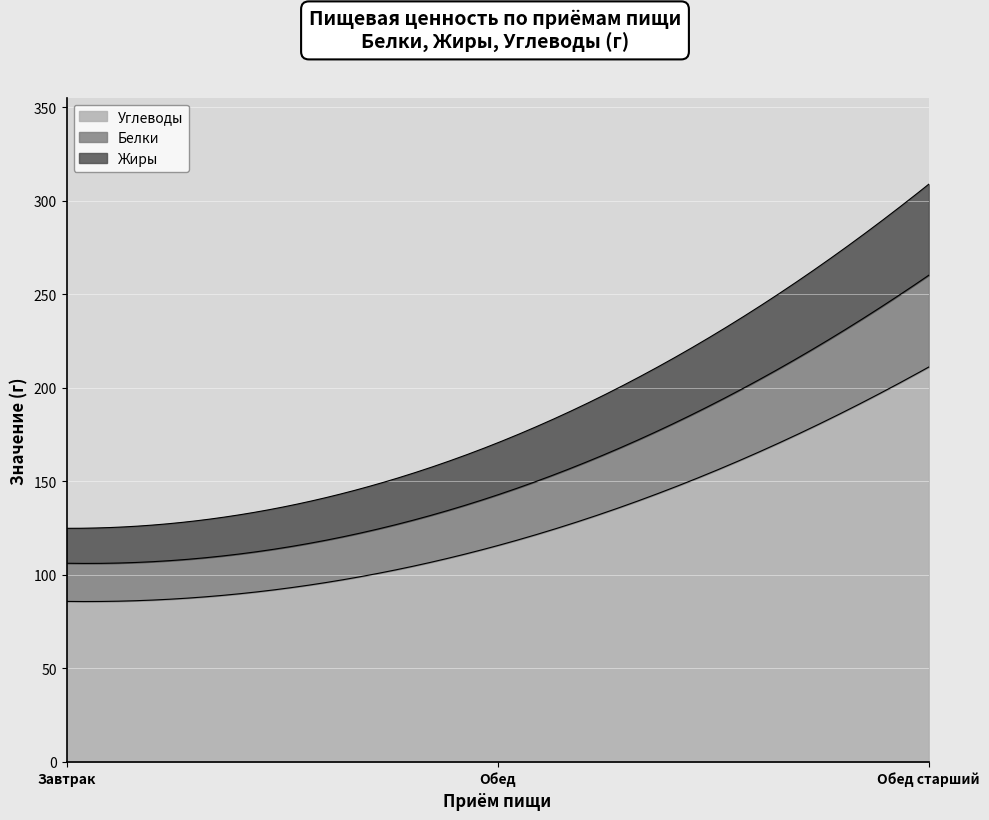

The Углеводы series shows 85.8 at Завтрак. True or false?

True